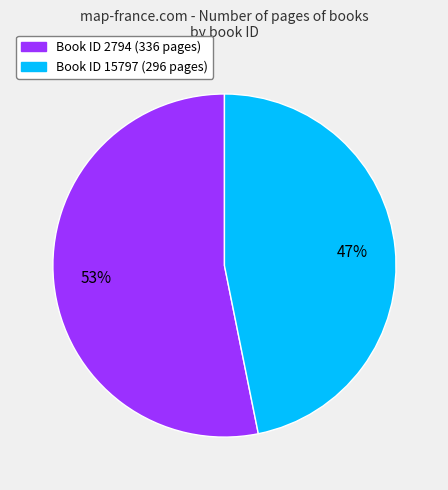

Which slice is the smallest?

Book ID 15797 (296 pages)